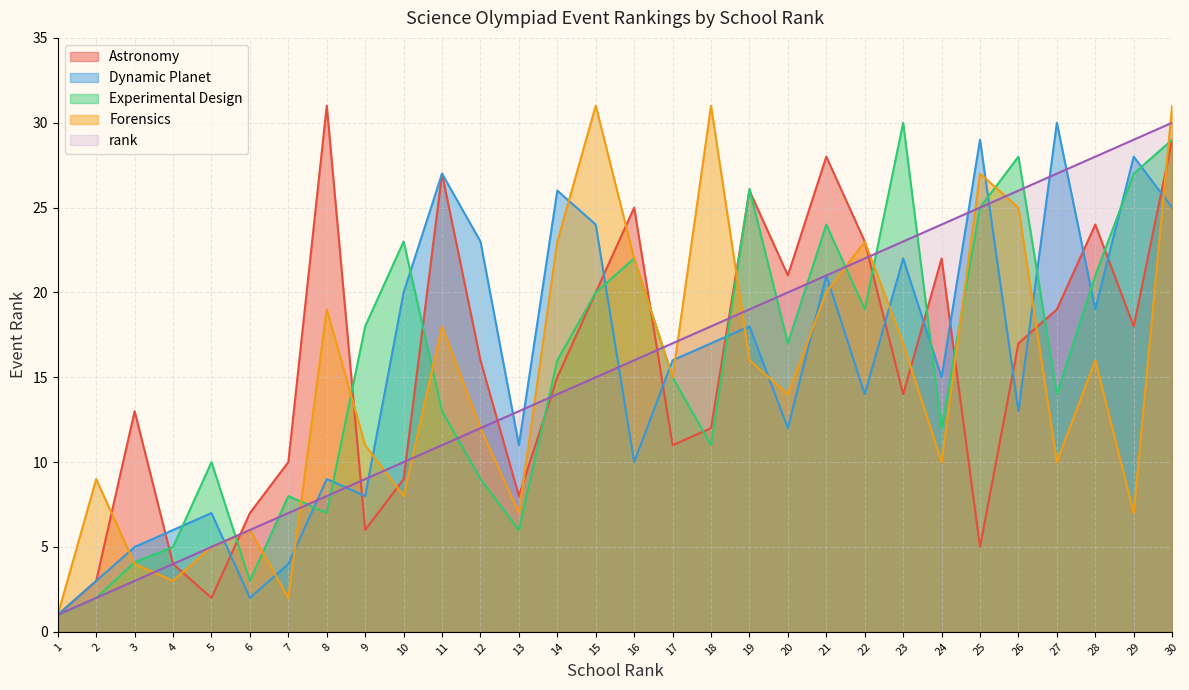

Which label corresponds to the largest value in the chart?

8